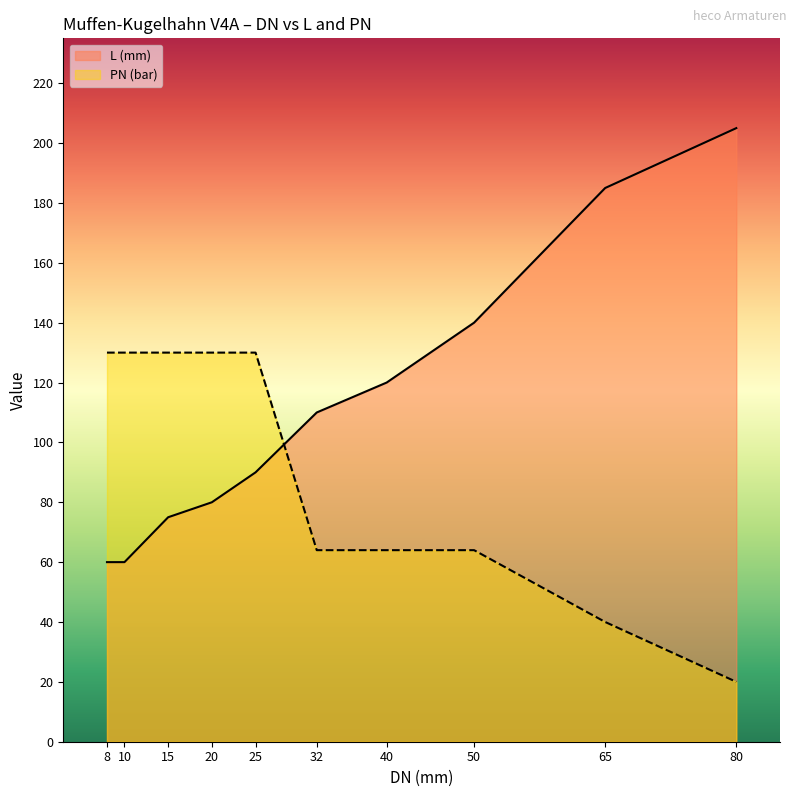

Between 8 and 20, which series saw the biggest shift?

L (mm)